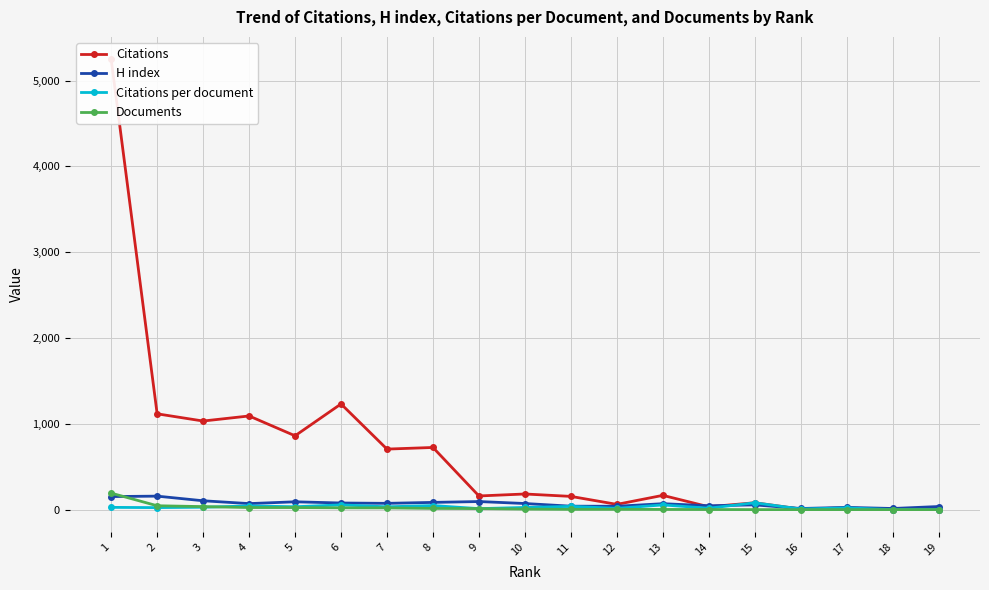

What is the highest value of the H index series?

158.0